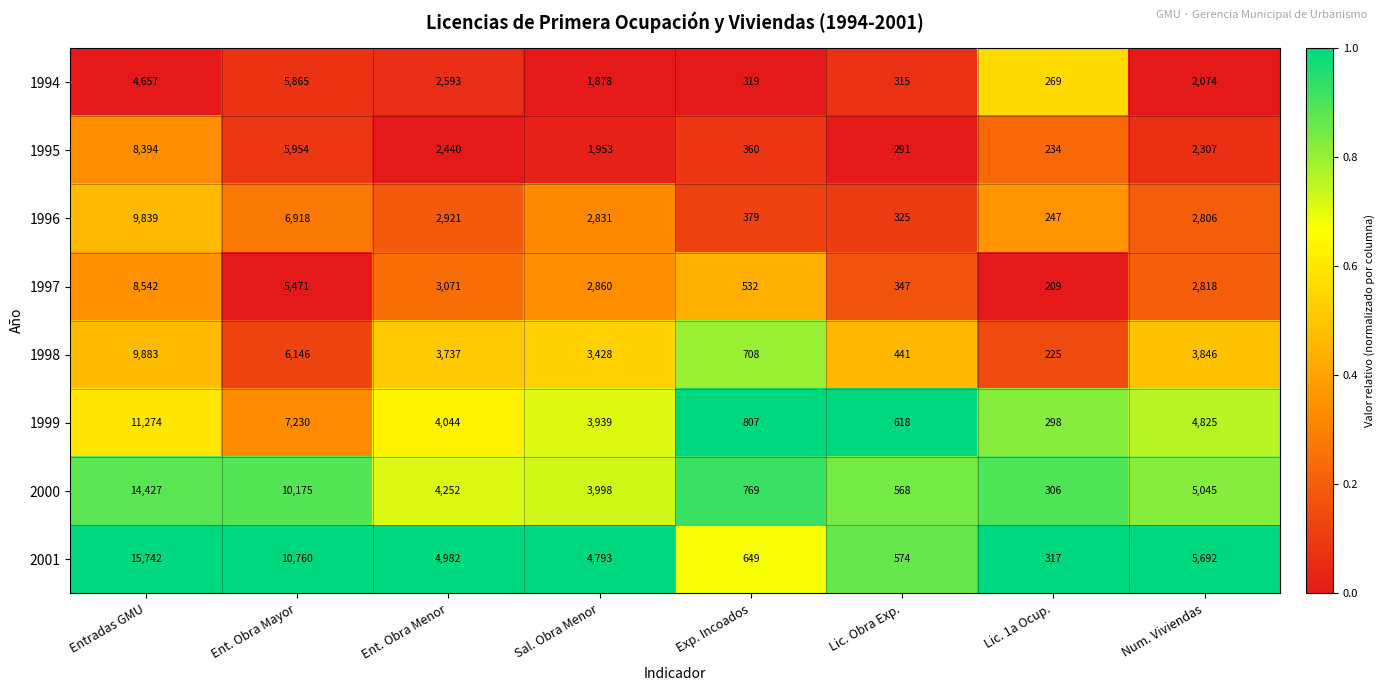

What is the greatest value displayed?

15742